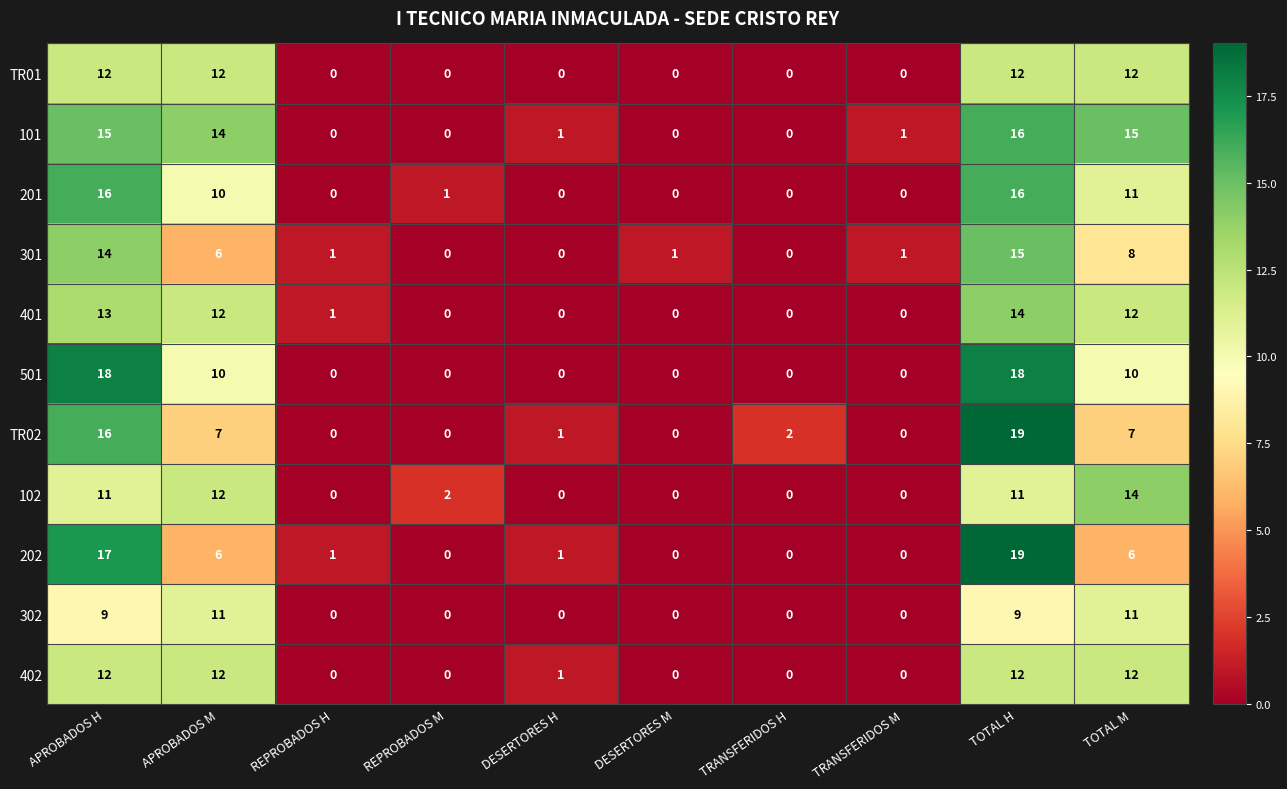

Which series has the largest total across all categories?

101